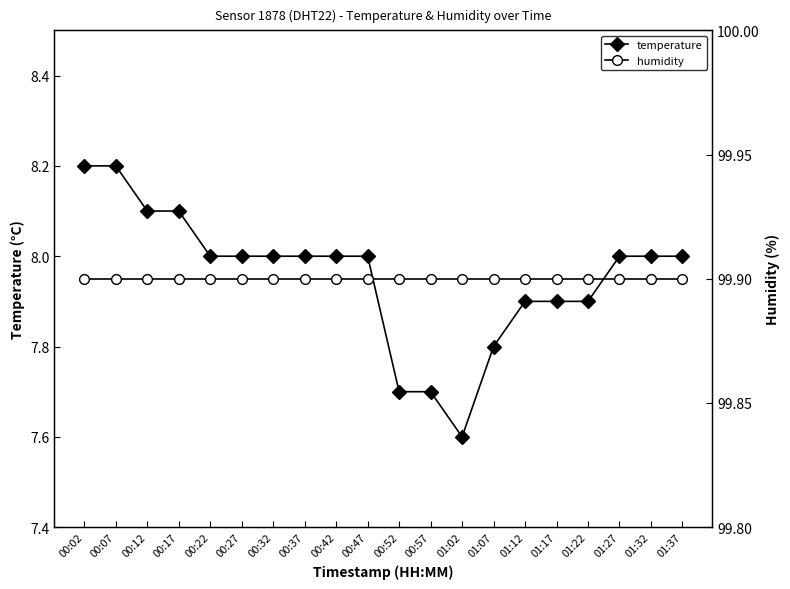

What is the lowest value of the humidity series?

99.9